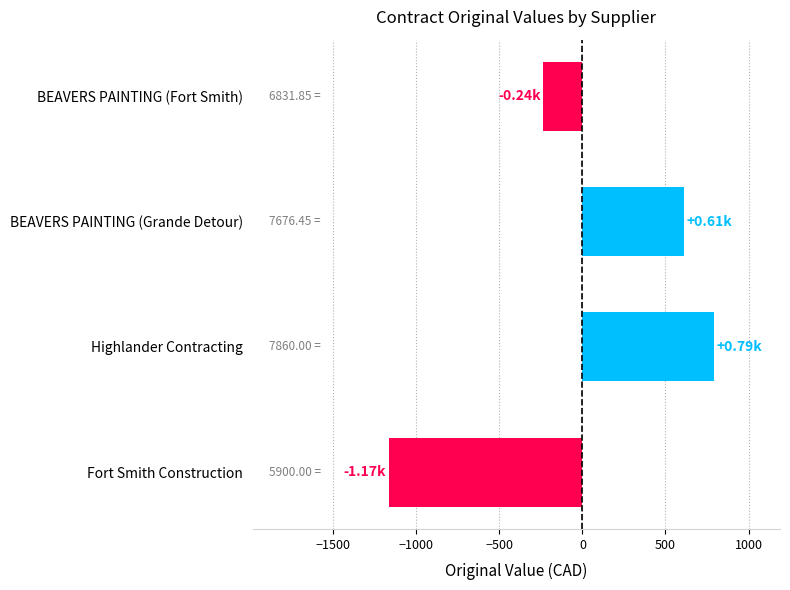

Rank the categories by value from highest to lowest.

Highlander Contracting, BEAVERS PAINTING (Grande Detour), BEAVERS PAINTING (Fort Smith), Fort Smith Construction